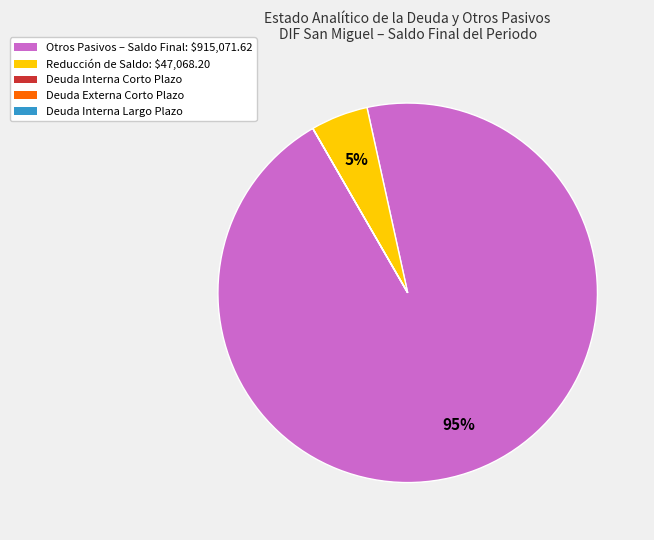

What is the majority slice?

Otros Pasivos – Saldo Final: $915,071.62